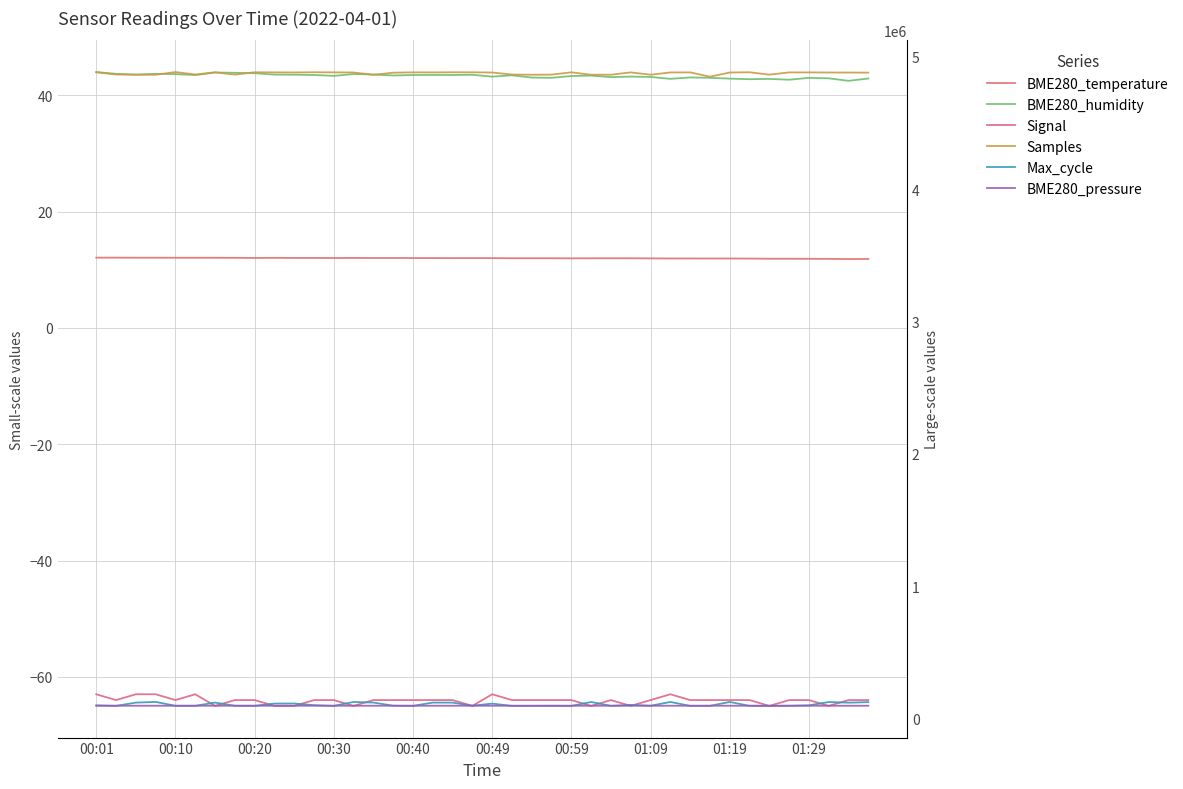

What is the difference between the highest and lowest values at 00:10?

4864905.0